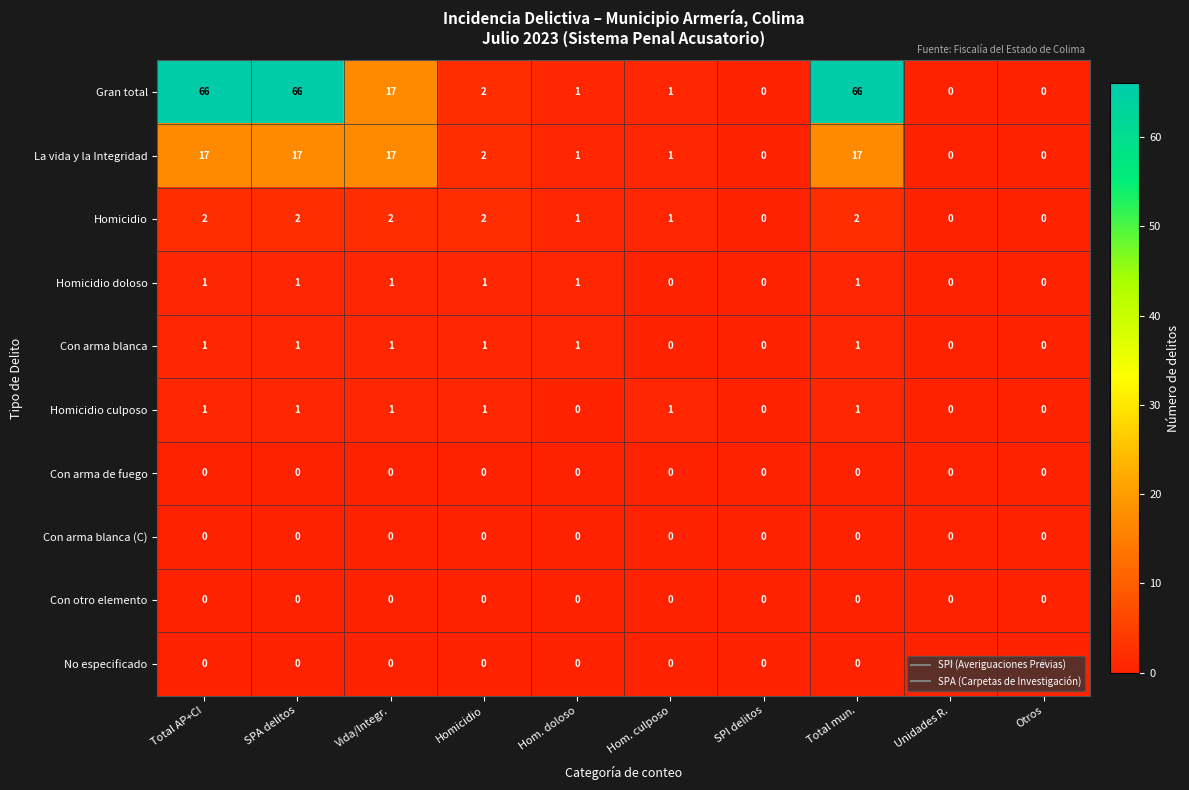

Which series has the widest spread of values?

Gran total